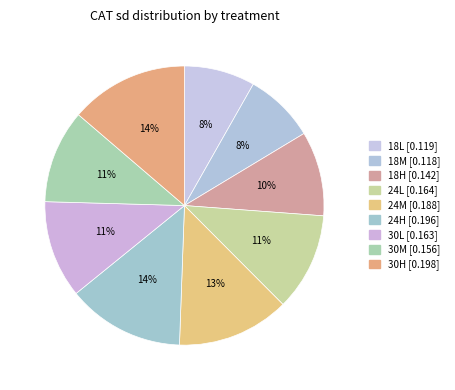

Do 30L and 30M together represent more than half of the pie?

No